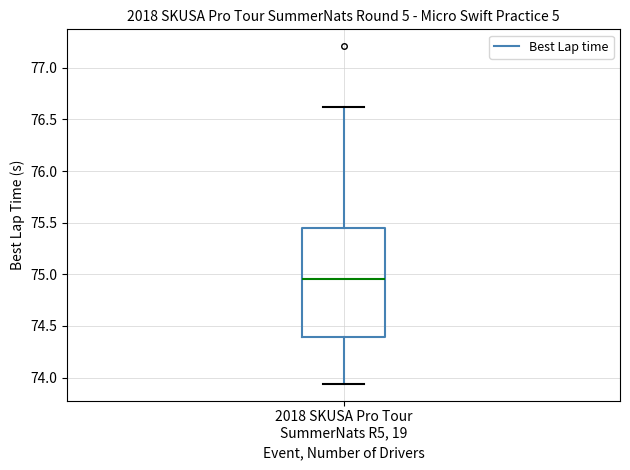

Where is the upper edge of the box for 2018 SKUSA Pro Tour SummerNats R5, 19 on the y-axis? The values are not printed on the chart, so give them approximately, as read against the axis.

75.45